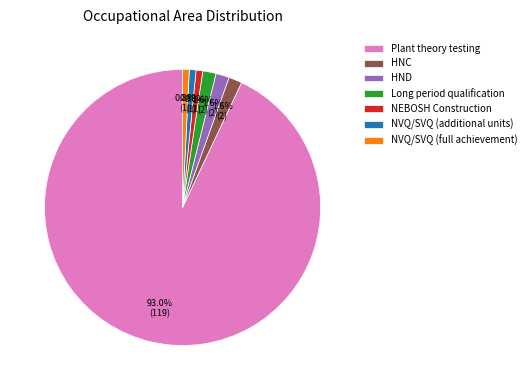

To the nearest percent, what is the difference between the Long period qualification and NVQ/SVQ (additional units) slice percentages?

1%